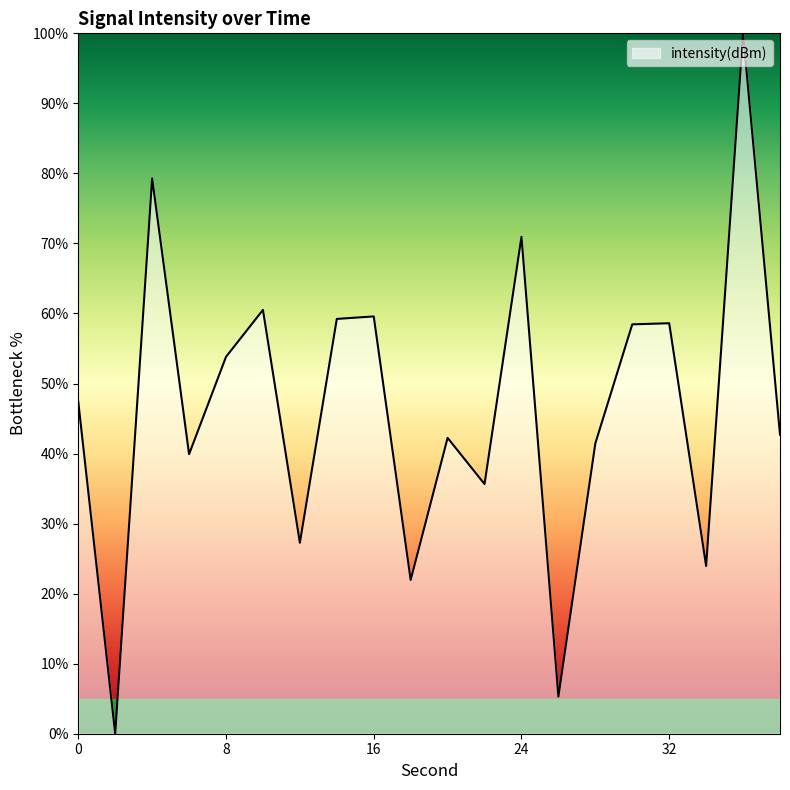

What is the maximum value shown in the chart?

100.0